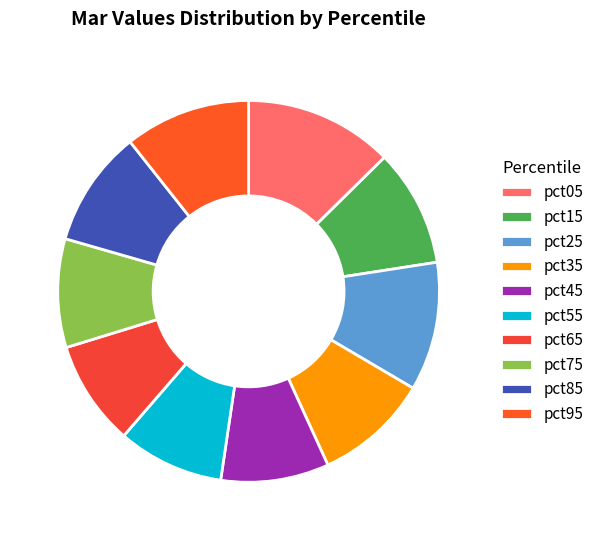

To the nearest percent, what is the difference between the largest and smallest slice percentages?

4%